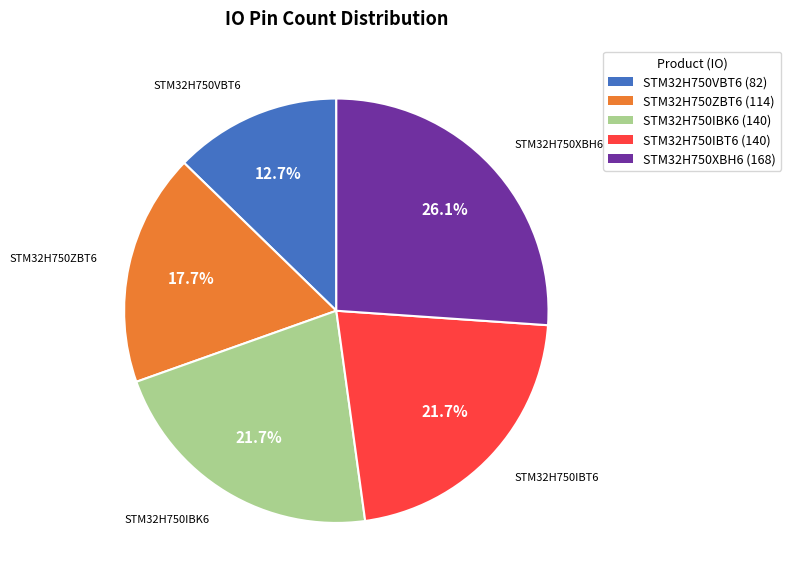

Is it true that STM32H750XBH6 is 26% of the pie?

True